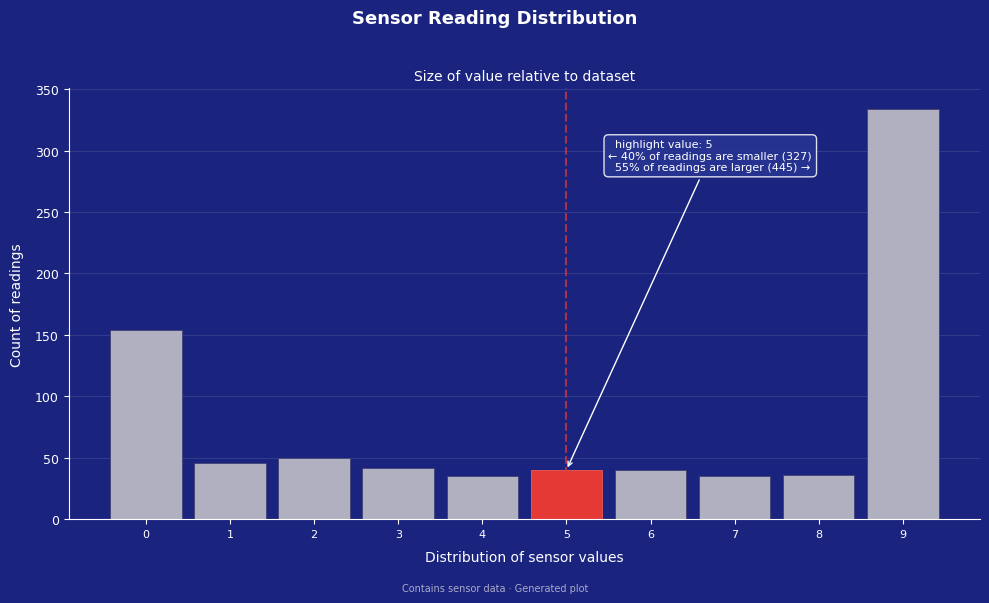

Which range on the x-axis has the tallest bar?

8.5 to 9.5